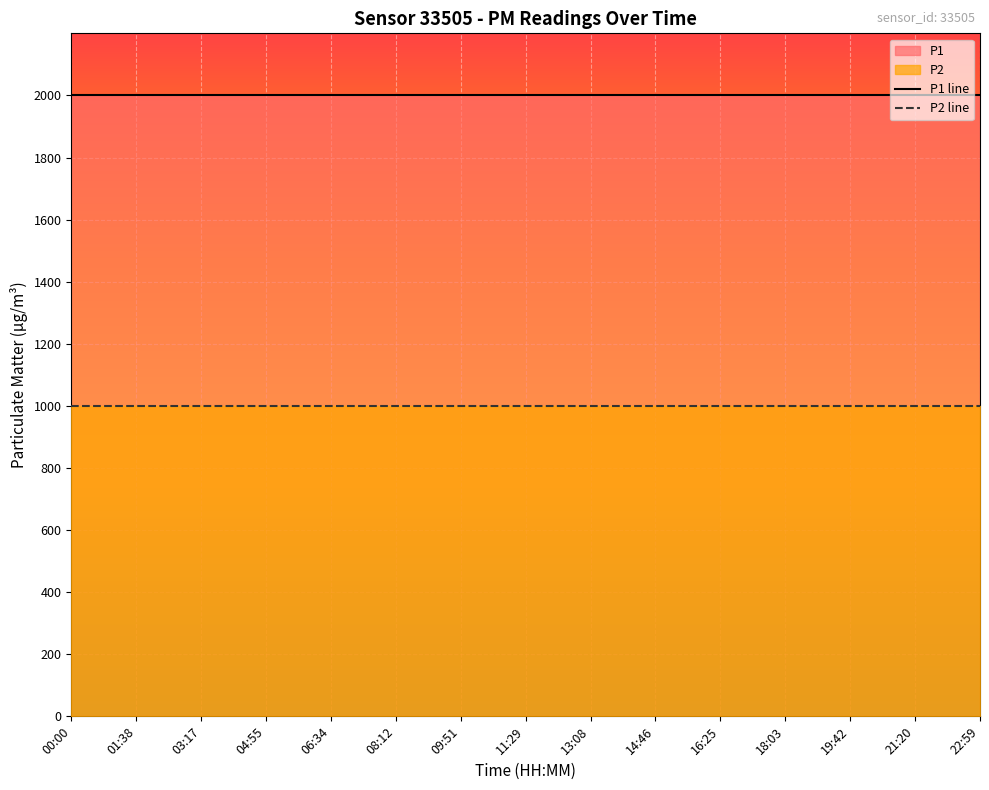

The P1 series shows 1999.9 at 22:59. True or false?

True